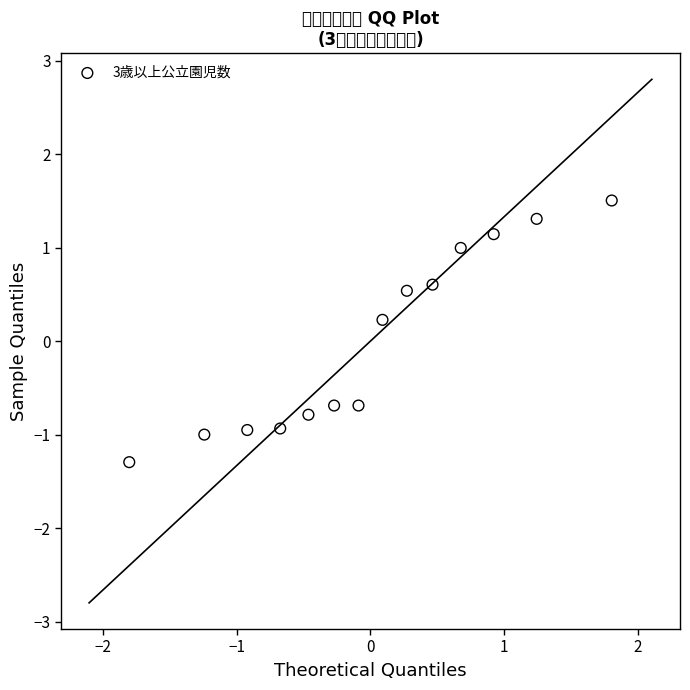

What is the range of Y values (max minus min)?

2.8